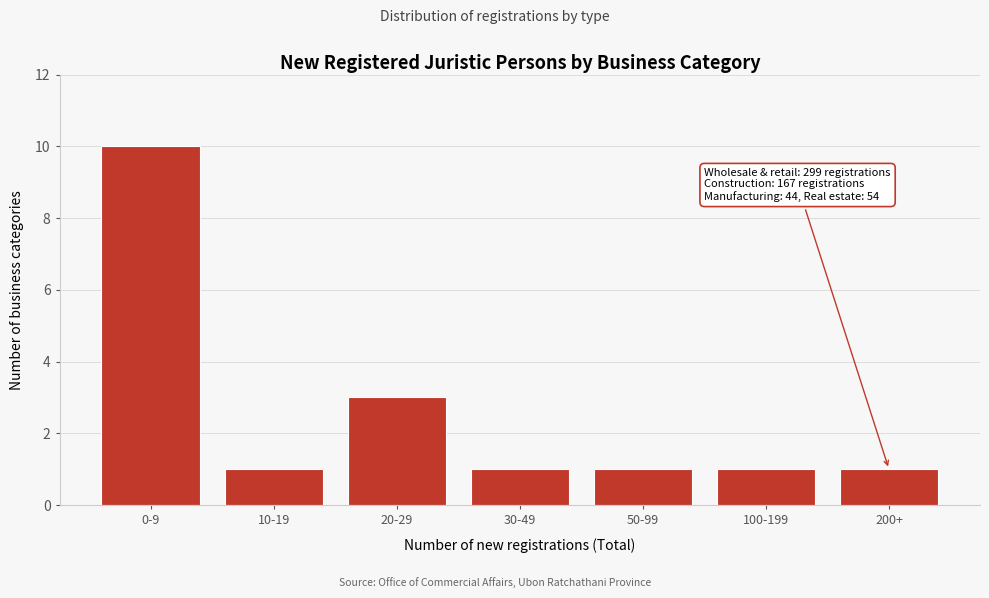

Reading left to right, list all the values displayed in this chart.

0-9=10	10-19=1	20-29=3	30-49=1	50-99=1	100-199=1	200+=1